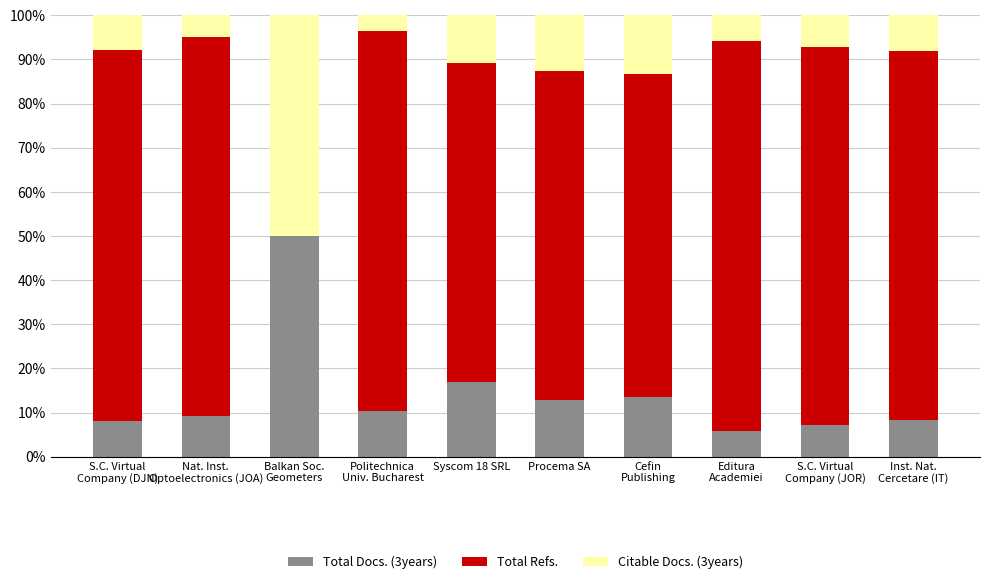

Are the bars horizontal?

No